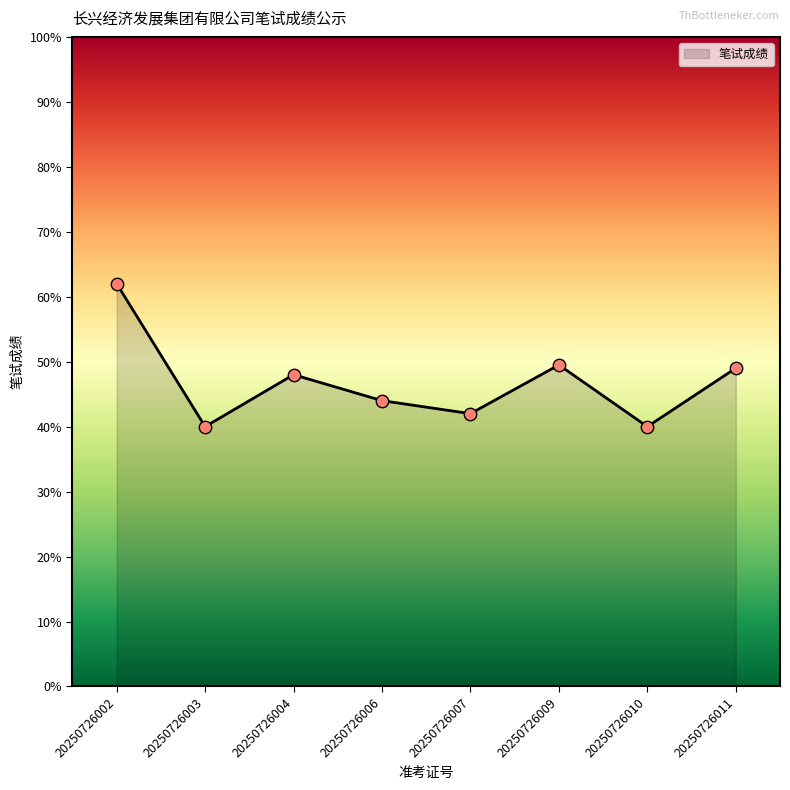

Which has a higher value, 20250726002 or 20250726003?

20250726002